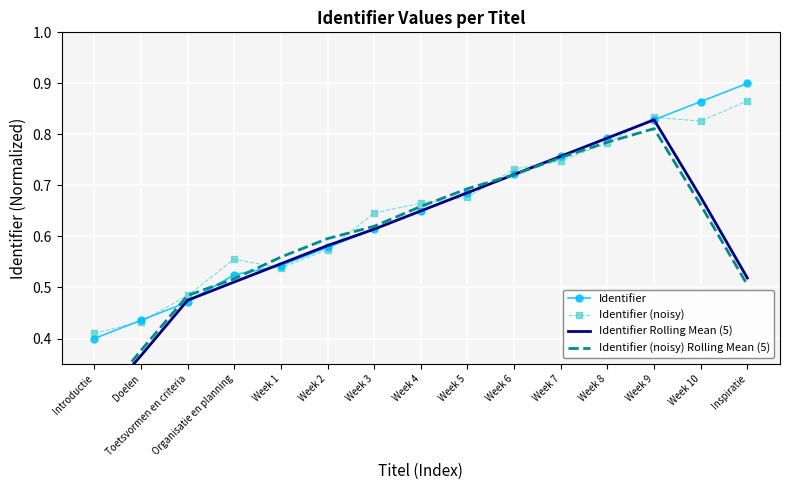

List the series in order of their peak value, lowest first.

Identifier (noisy) Rolling Mean (5), Identifier Rolling Mean (5), Identifier (noisy), Identifier